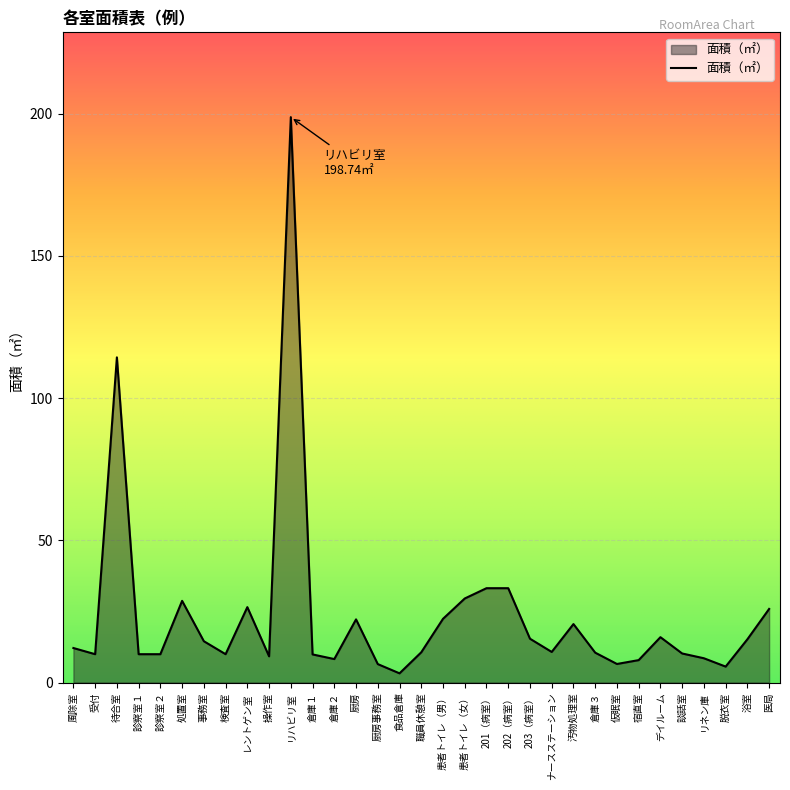

At which category does the chart reach its minimum across all series?

食品倉庫